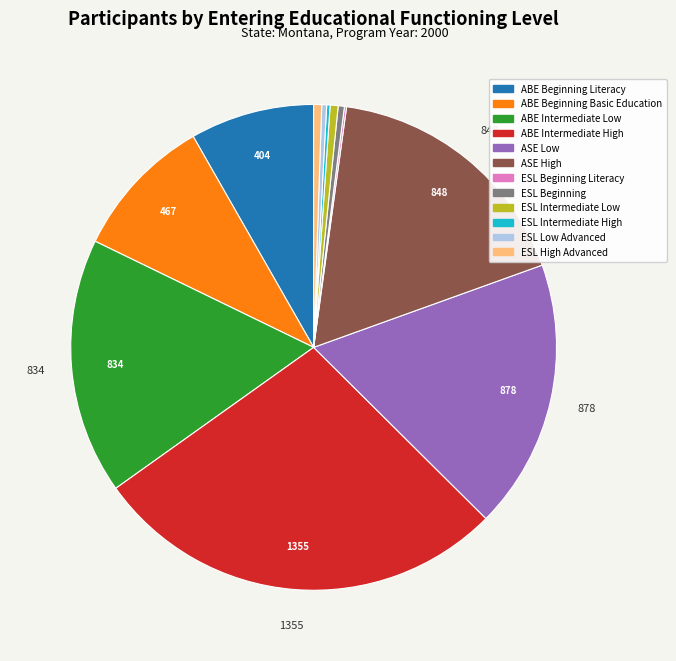

Does any single category account for the majority?

No